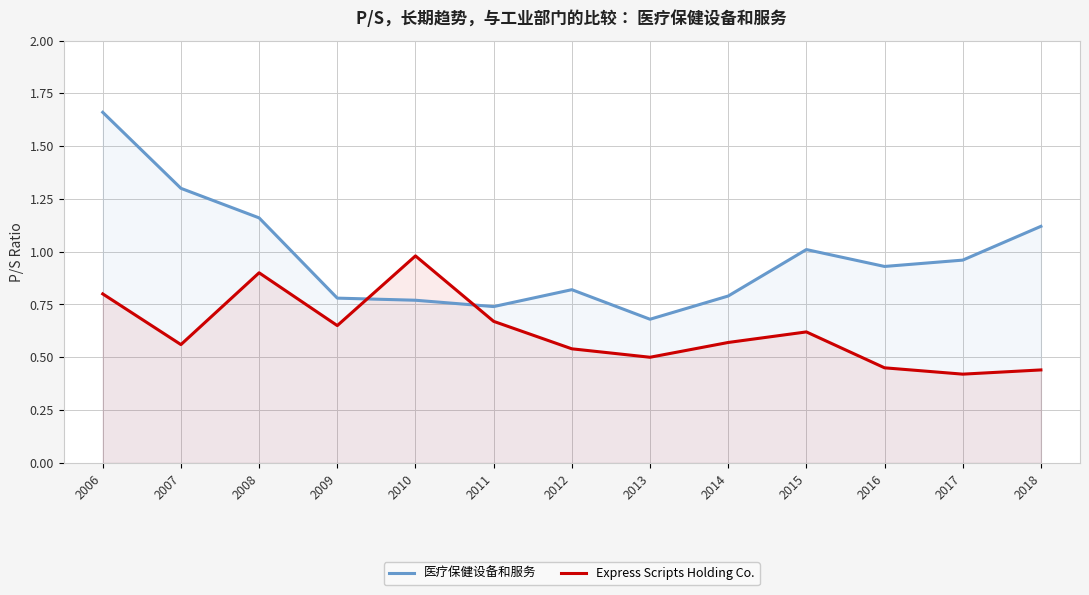

List the series in order of their overall mean, highest first.

医疗保健设备和服务, Express Scripts Holding Co.